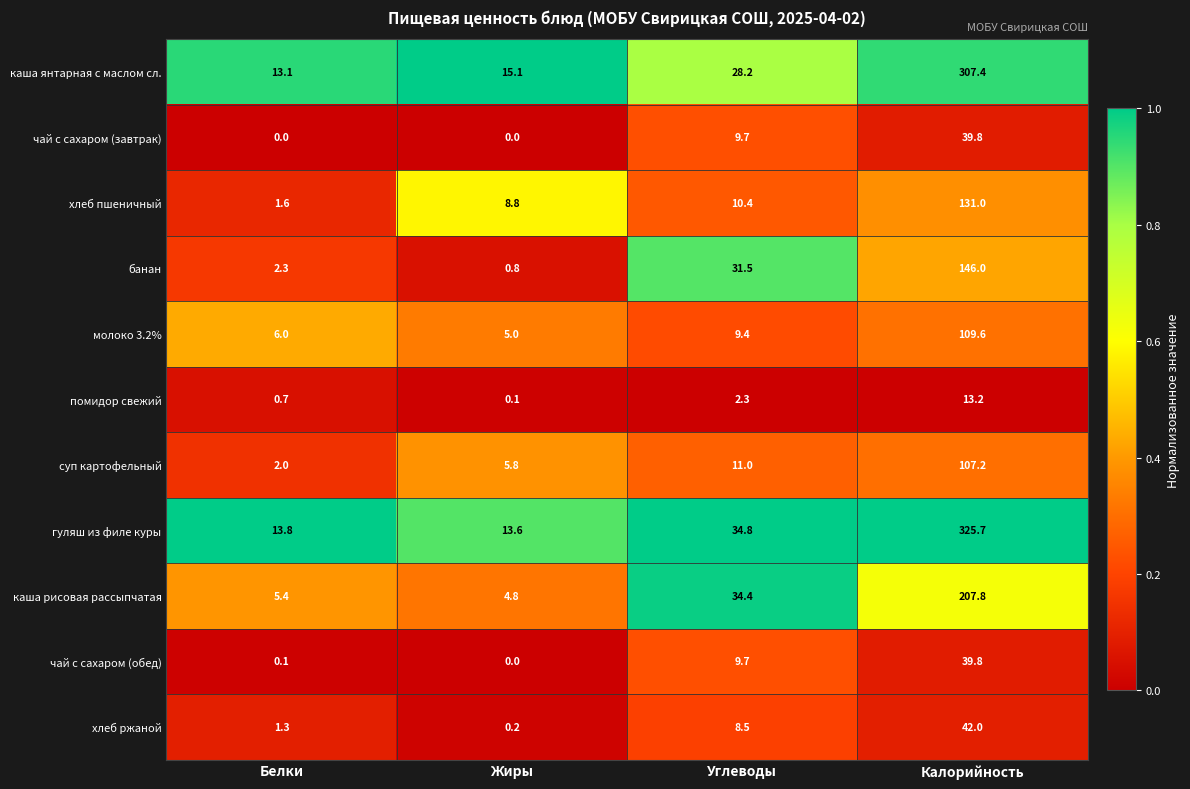

Count the number of data series in this chart.

11